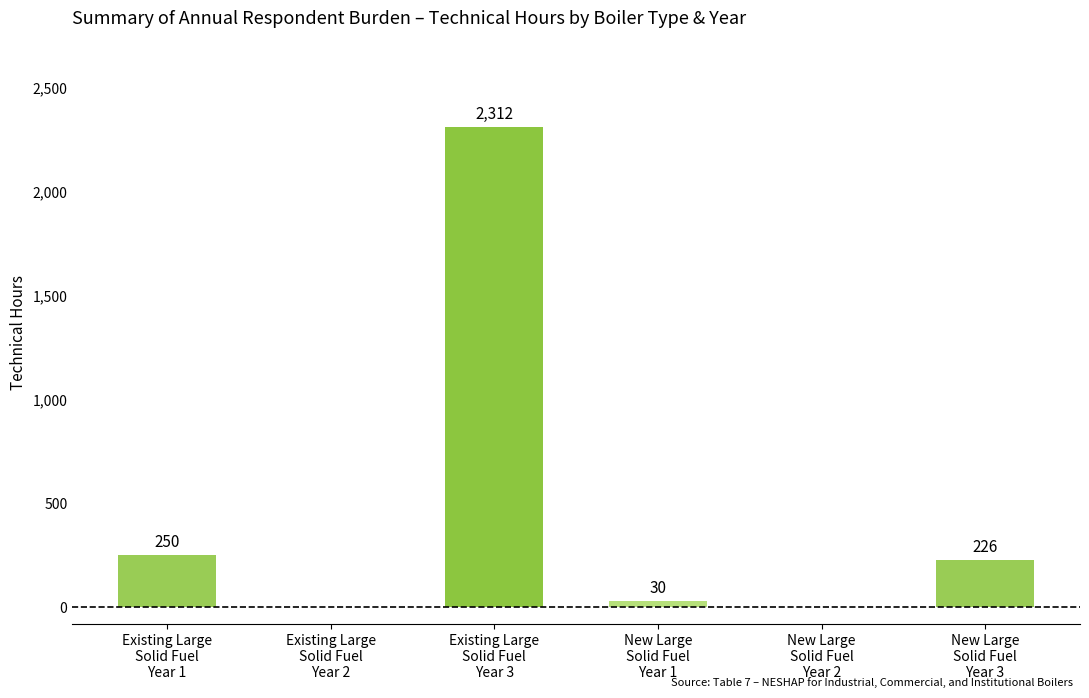

What is the greatest value displayed?

2312